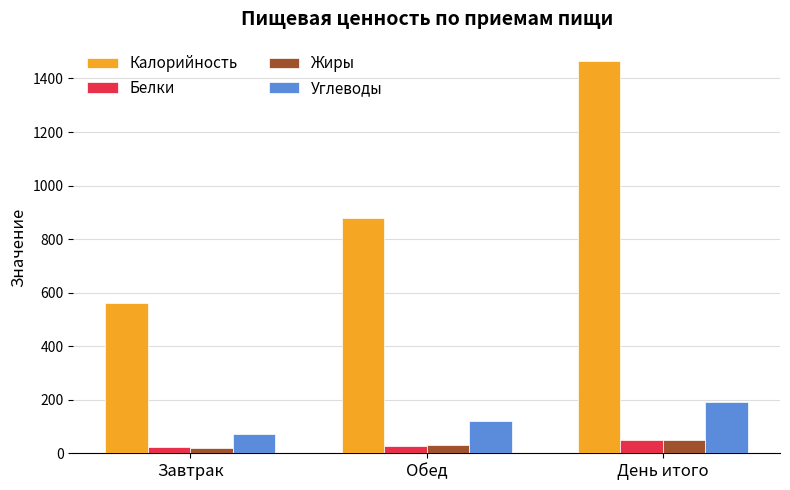

Which series has the widest spread of values?

Калорийность